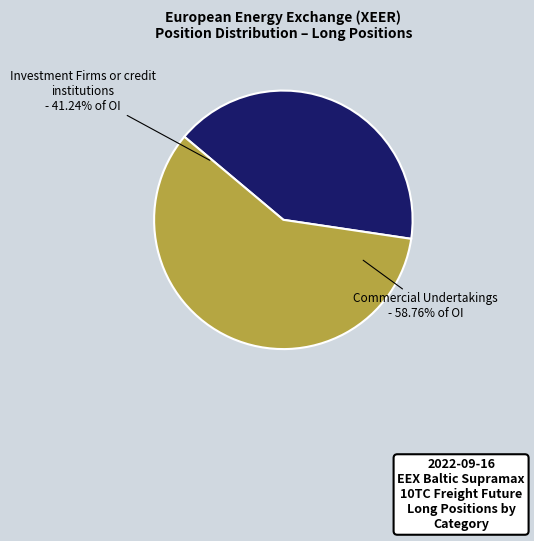

Does Investment Firms or credit institutions (Long Total 41.24%) account for over 50% of the chart?

No